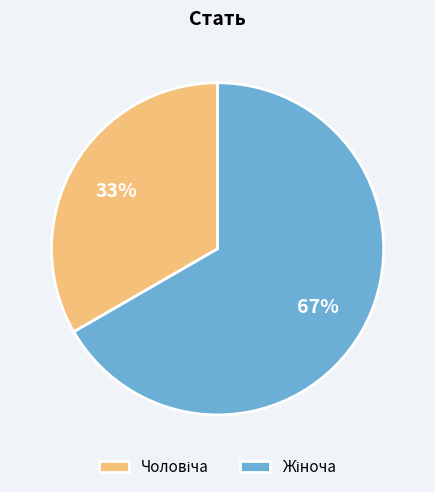

How many segments does this pie chart have?

2